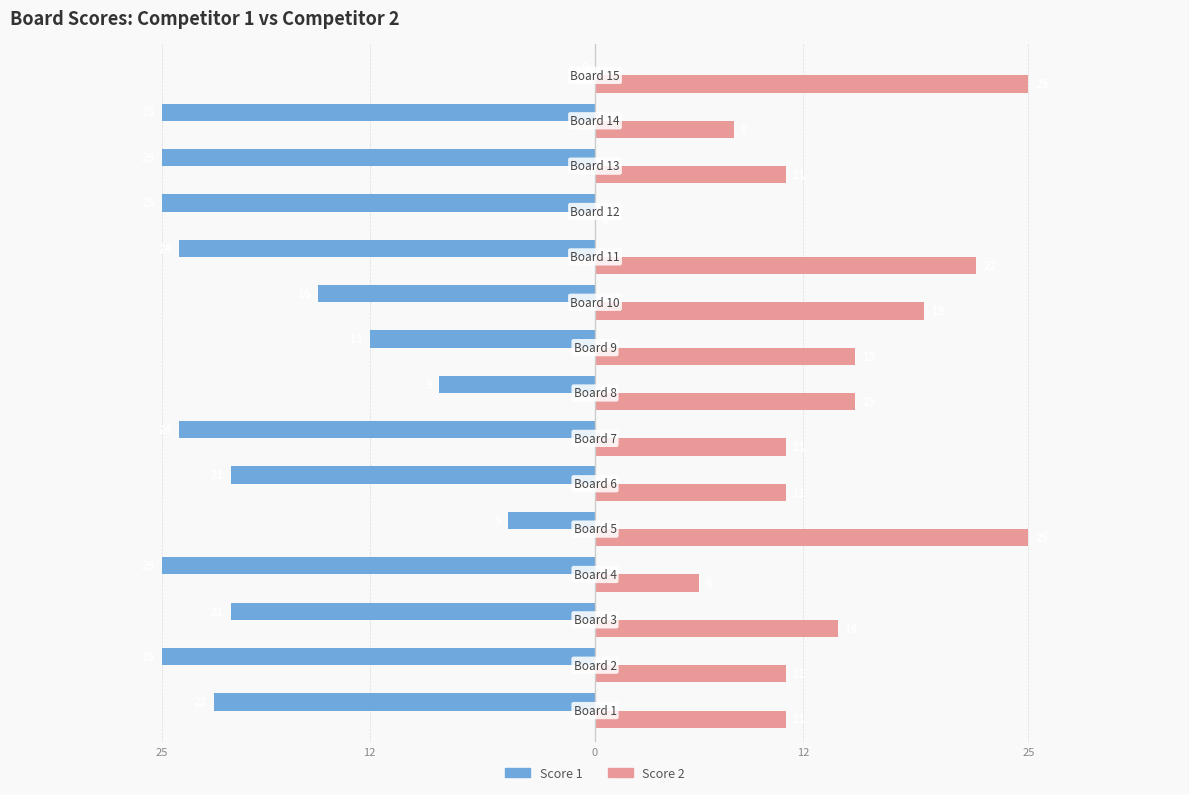

What are all the series names shown in the legend?

Score 1, Score 2